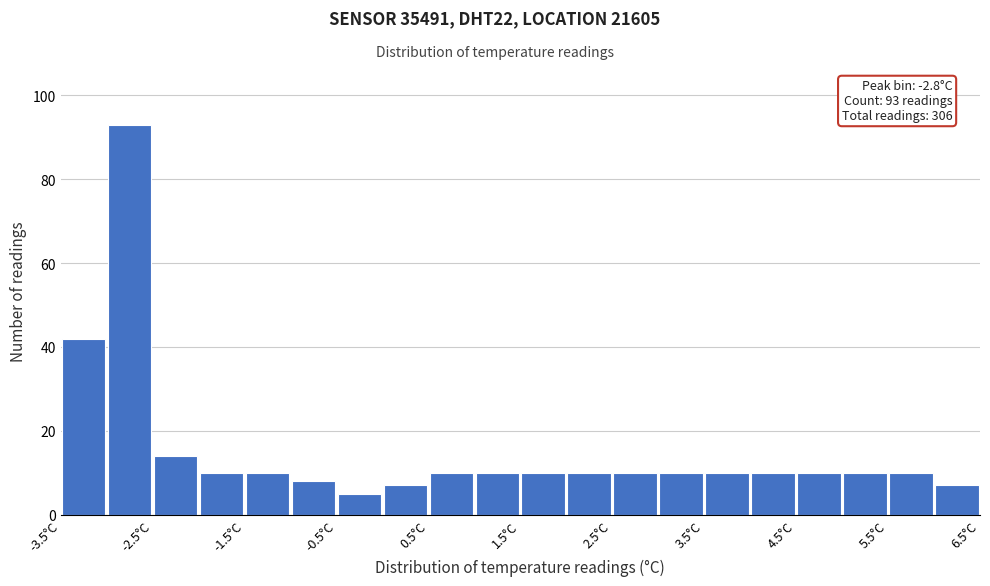

Which range on the x-axis has the tallest bar?

-3.0 to -2.5